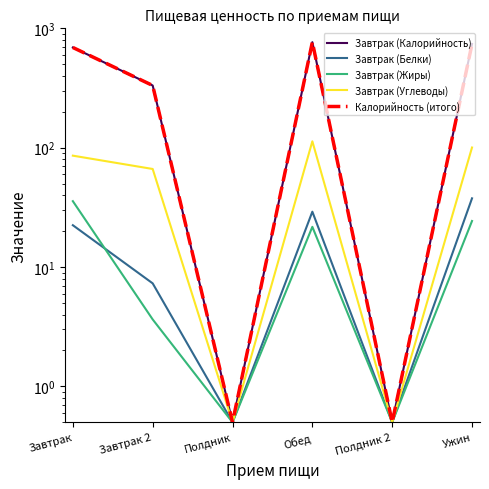

Rank the categories by Калорийность (итого) value from lowest to highest.

Полдник, Полдник 2, Завтрак 2, Завтрак, Ужин, Обед